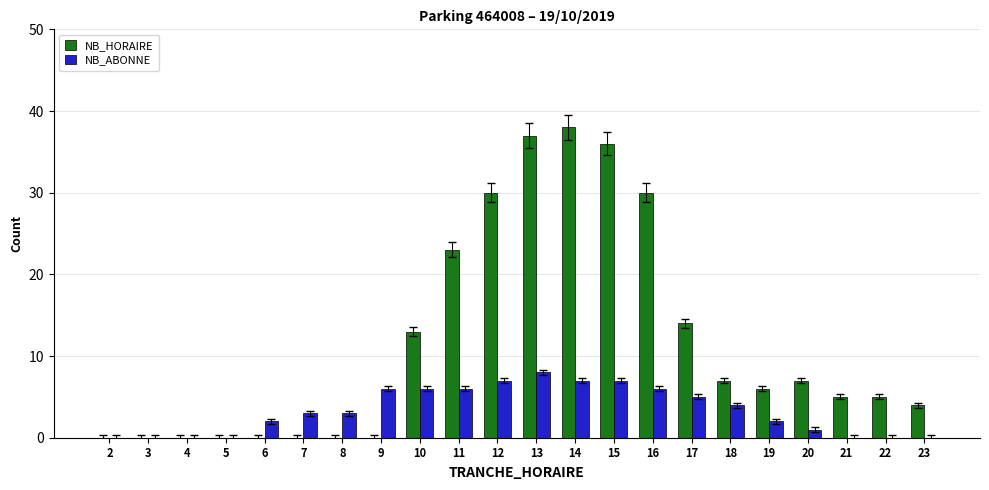

Is it true that NB_HORAIRE equals 17 at 9?

False